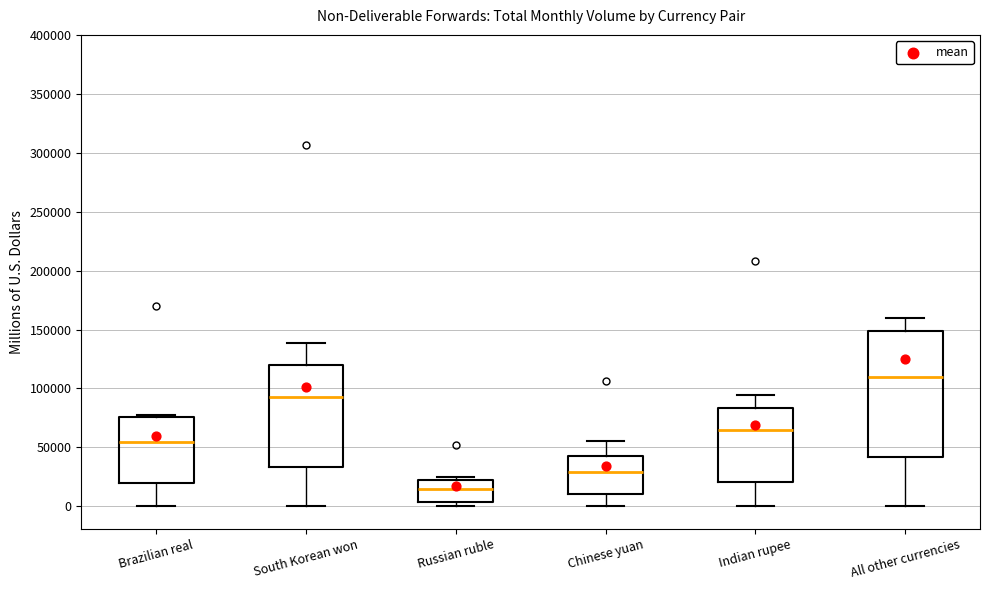

Where does the upper whisker of the box for Chinese yuan end on the y-axis? The values are not printed on the chart, so give them approximately, as read against the axis.

55000